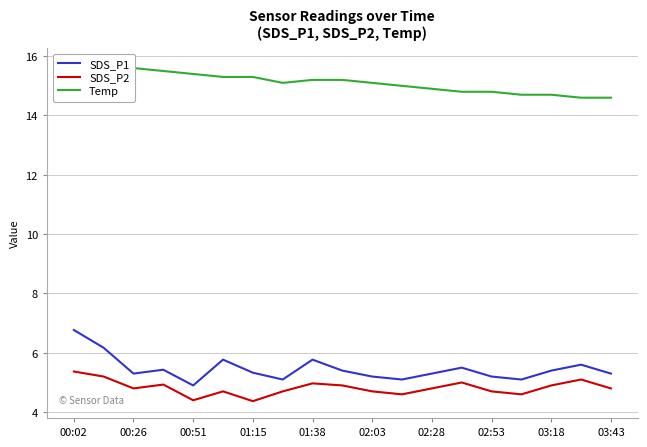

What is the difference between the SDS_P1 values at 02:03 and 00:51?

0.3